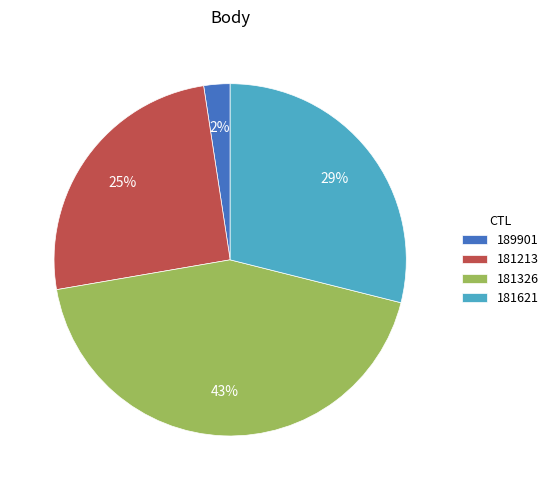

To the nearest percent, what is the difference between the largest and smallest slice percentages?

41%